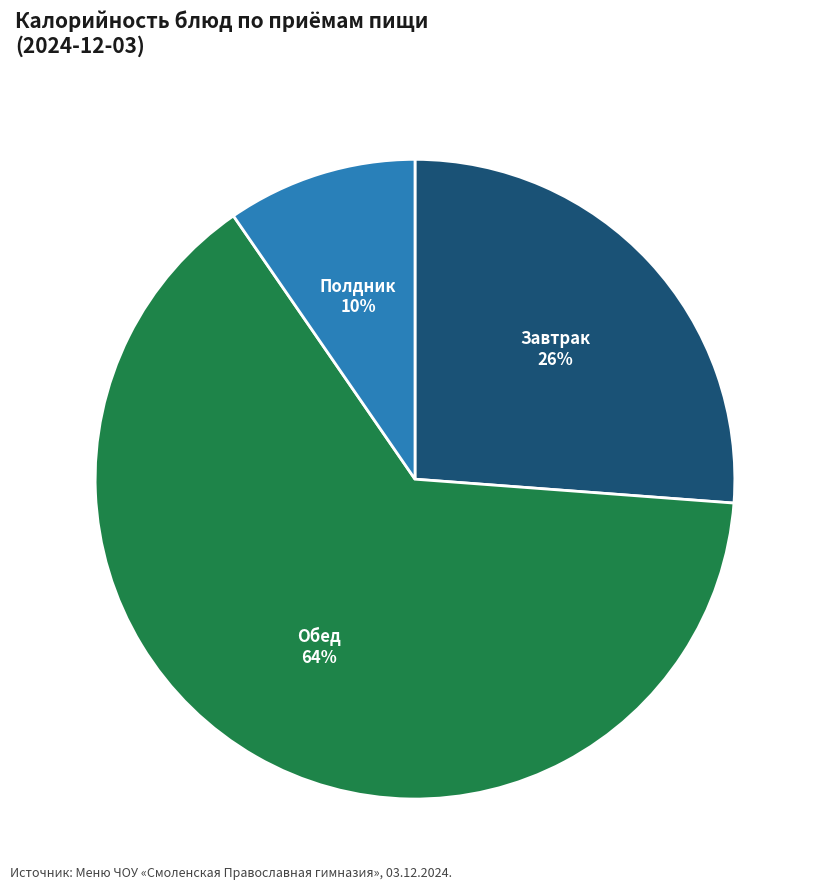

Do Полдник and Обед together represent more than half of the pie?

Yes